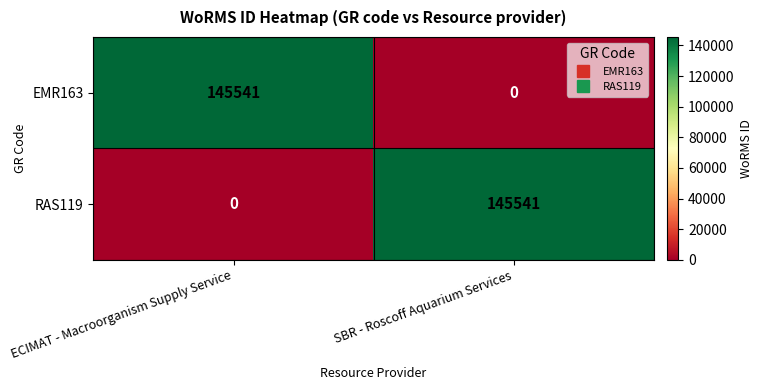

What is the difference between the maximum and minimum values in the EMR163 series?

145541